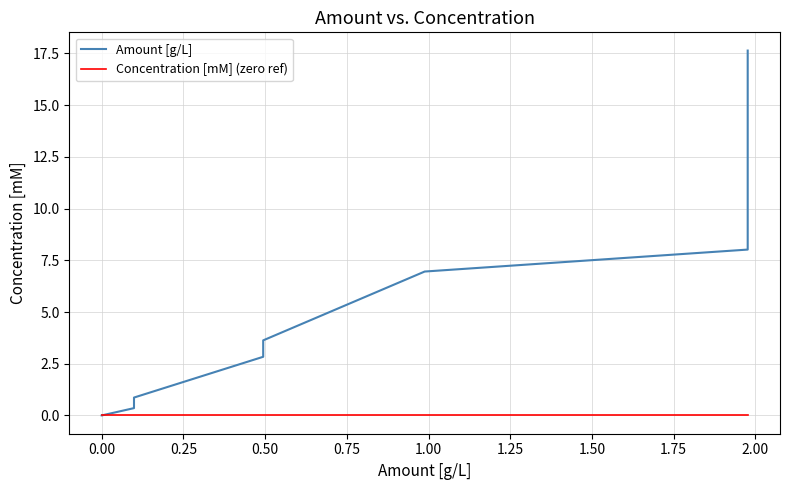

List the series in order of their peak value, highest first.

Amount [g/L], Concentration [mM] (zero ref)